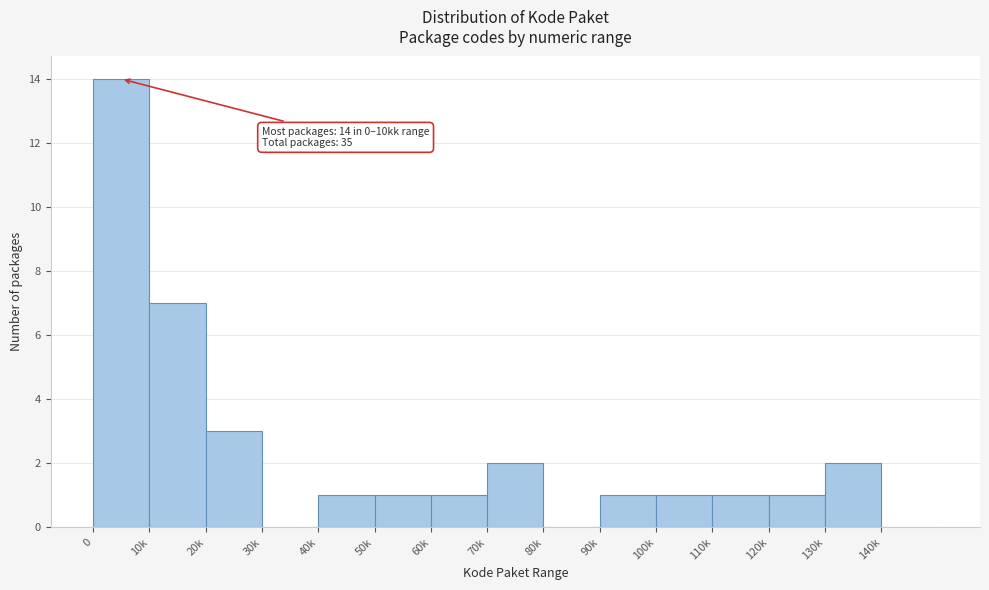

Reading left to right, transcribe all the data shown in this chart.

0=14	10k=7	20k=3	30k=0	40k=1	50k=1	60k=1	70k=2	80k=0	90k=1	100k=1	110k=1	120k=1	130k=2	140k=0